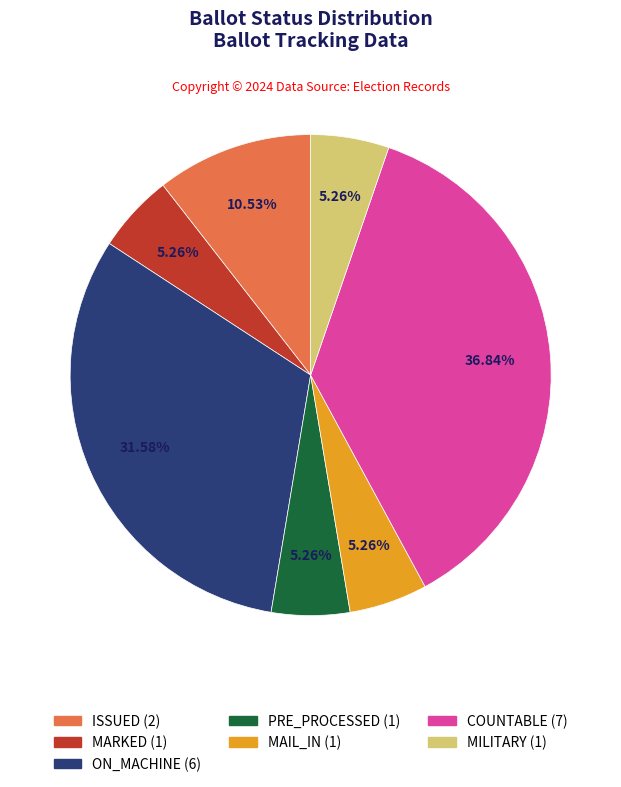

To the nearest percent, what is the average slice percentage?

14%